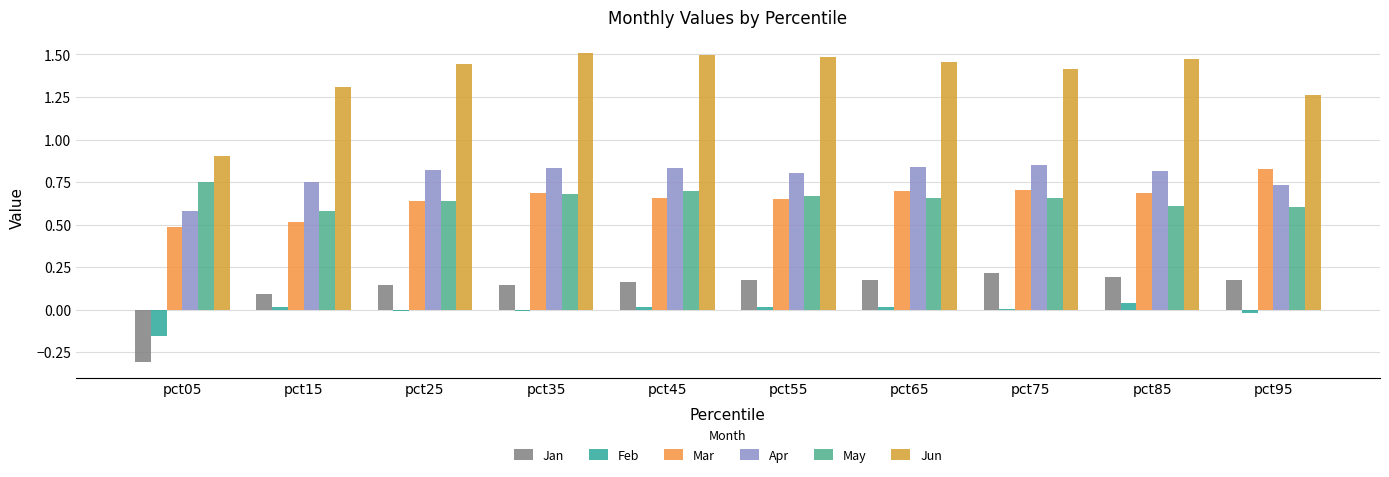

Reading left to right, extract all data points from this chart.

Jan: pct05=-0.3	pct15=0.1	pct25=0.1	pct35=0.1	pct45=0.2	pct55=0.2	pct65=0.2	pct75=0.2	pct85=0.2	pct95=0.2
Feb: pct05=-0.2	pct15=0.0	pct25=-0.0	pct35=-0.0	pct45=0.0	pct55=0.0	pct65=0.0	pct75=0.0	pct85=0.0	pct95=-0.0
Mar: pct05=0.5	pct15=0.5	pct25=0.6	pct35=0.7	pct45=0.7	pct55=0.7	pct65=0.7	pct75=0.7	pct85=0.7	pct95=0.8
Apr: pct05=0.6	pct15=0.7	pct25=0.8	pct35=0.8	pct45=0.8	pct55=0.8	pct65=0.8	pct75=0.9	pct85=0.8	pct95=0.7
May: pct05=0.8	pct15=0.6	pct25=0.6	pct35=0.7	pct45=0.7	pct55=0.7	pct65=0.7	pct75=0.7	pct85=0.6	pct95=0.6
Jun: pct05=0.9	pct15=1.3	pct25=1.4	pct35=1.5	pct45=1.5	pct55=1.5	pct65=1.5	pct75=1.4	pct85=1.5	pct95=1.3